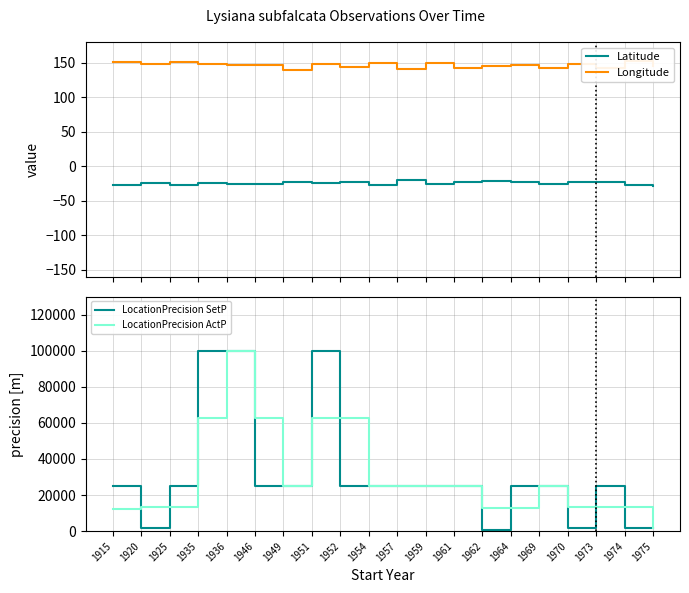

What is the greatest value displayed?

100000.0